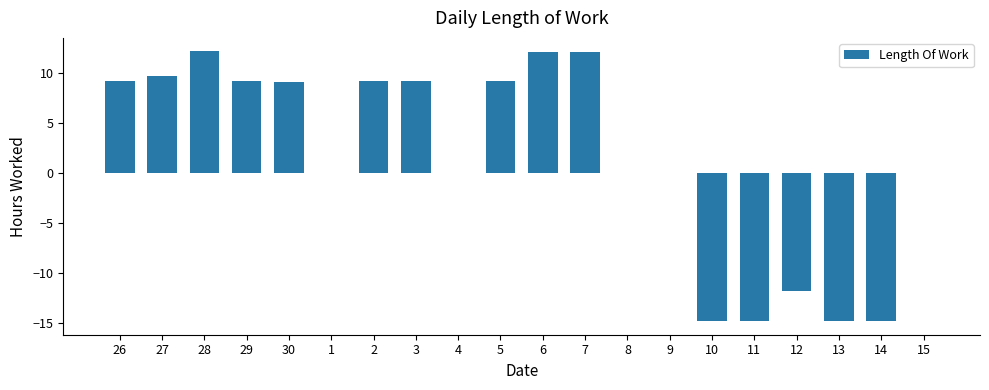

What is the sum of all values?

30.1